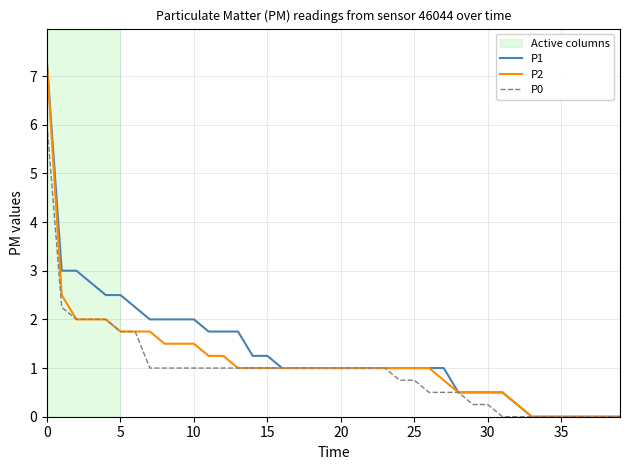

What is the average value of the P0 series?

1.0